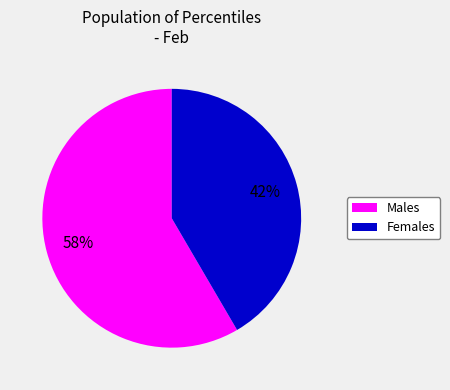

Count the number of slices in the pie.

2